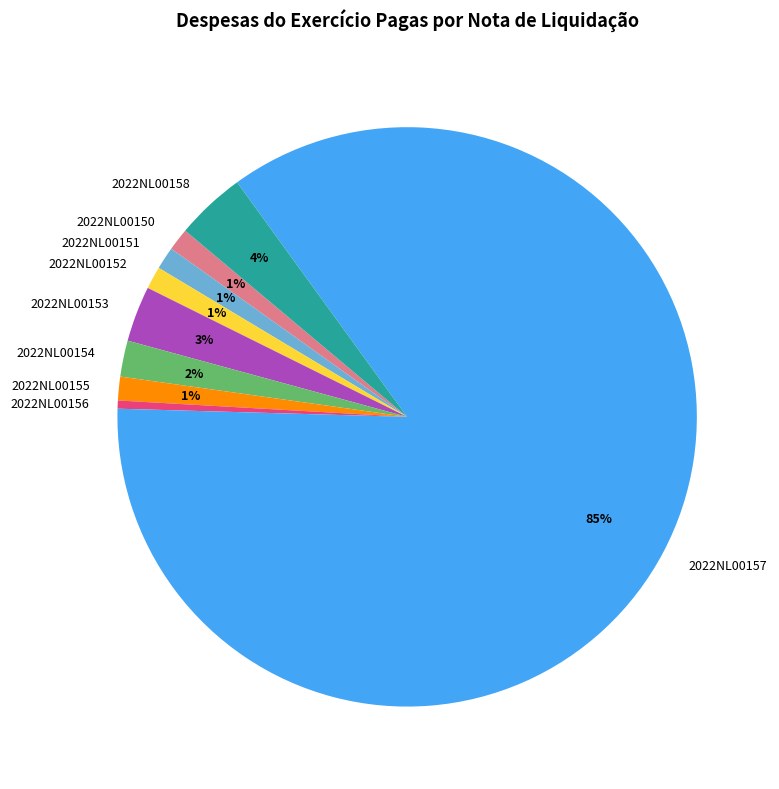

What is the largest slice in the pie chart?

2022NL00157